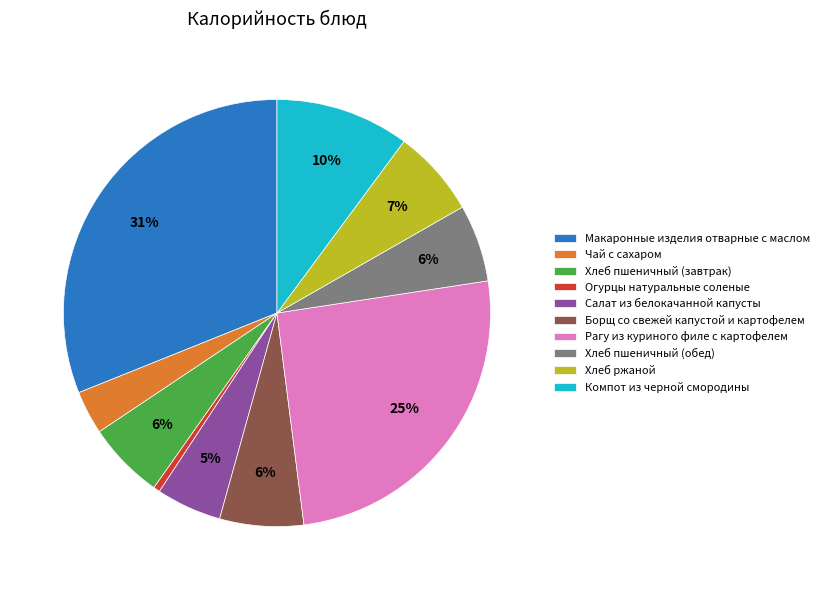

What percentage is the Хлеб ржаной slice, to the nearest percent?

7%